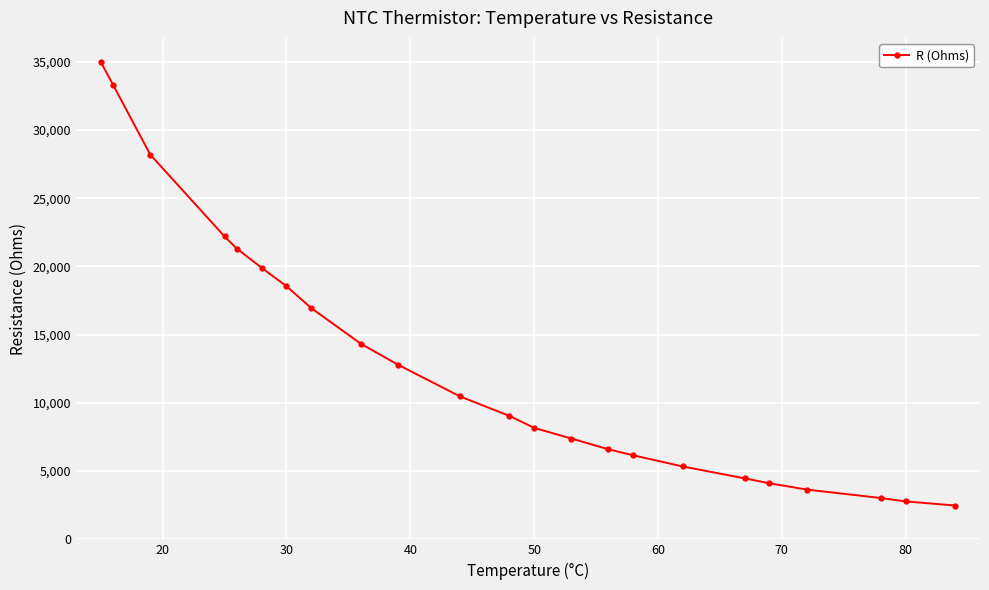

What is the greatest value displayed?

35000